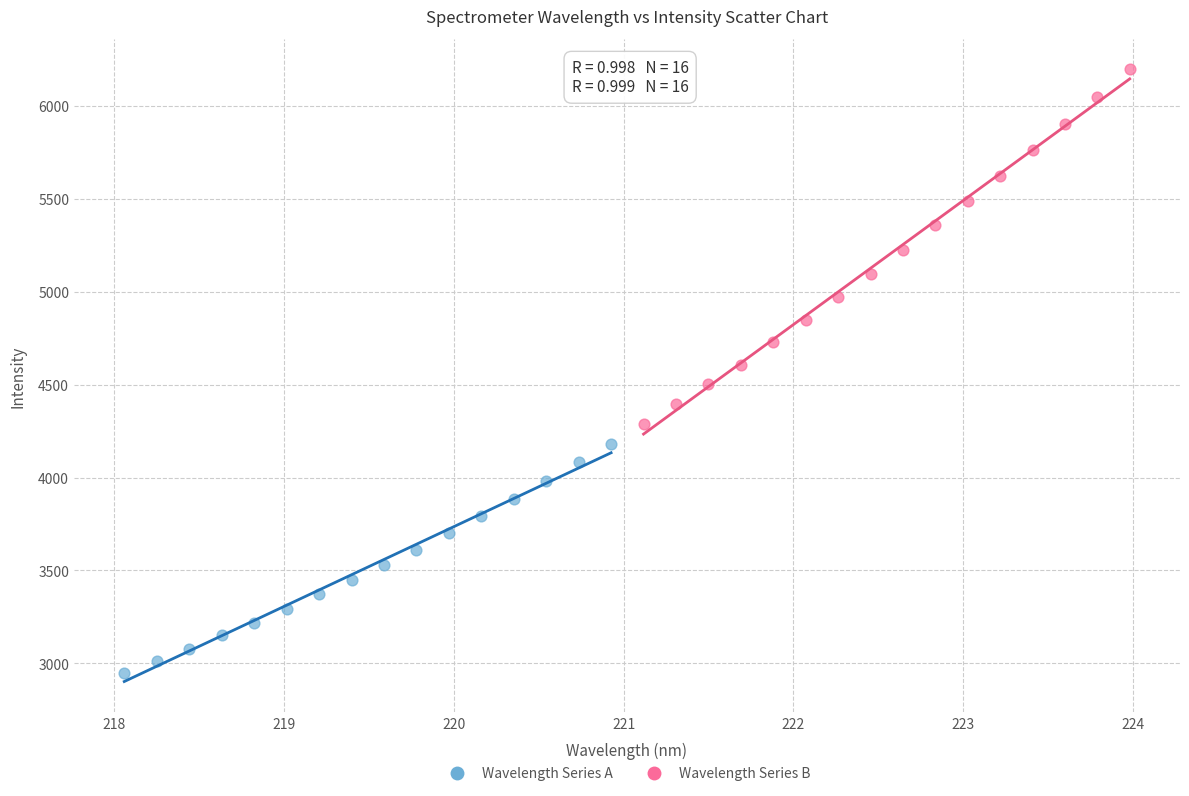

Which series has the widest spread of Y values?

Wavelength Series B